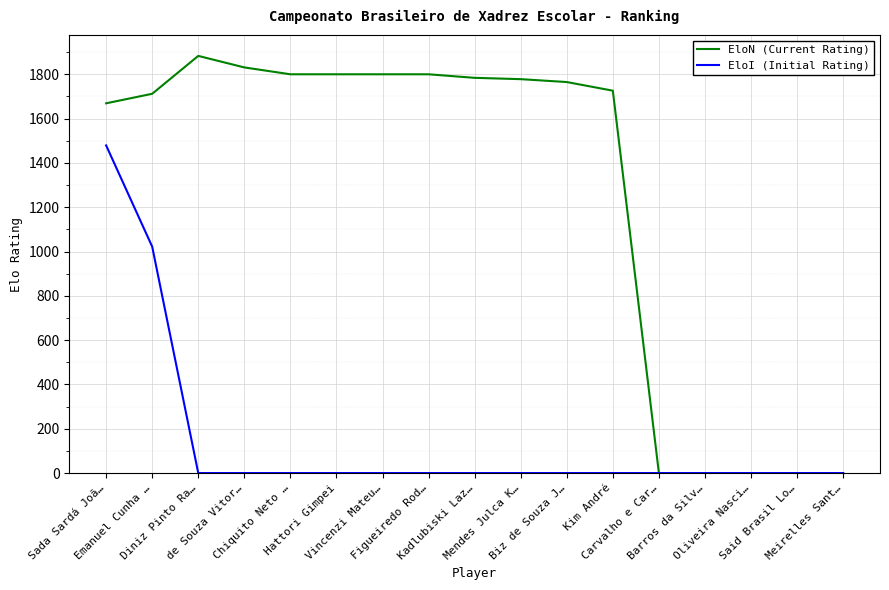

What are all the series names shown in the legend?

EloN (Current Rating), EloI (Initial Rating)